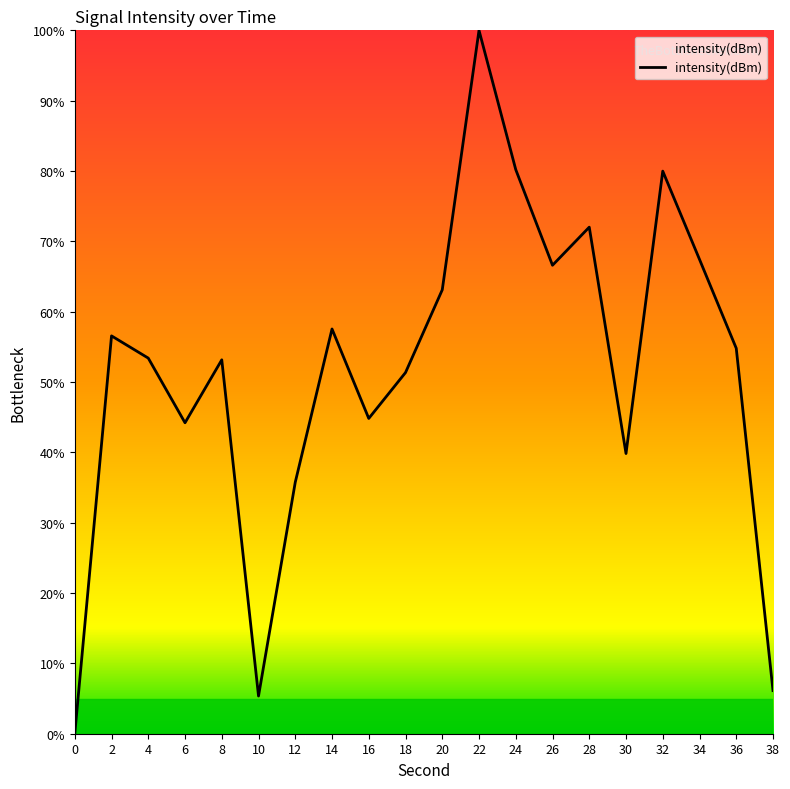

Is it true that the value at 14 is 103.3?

False